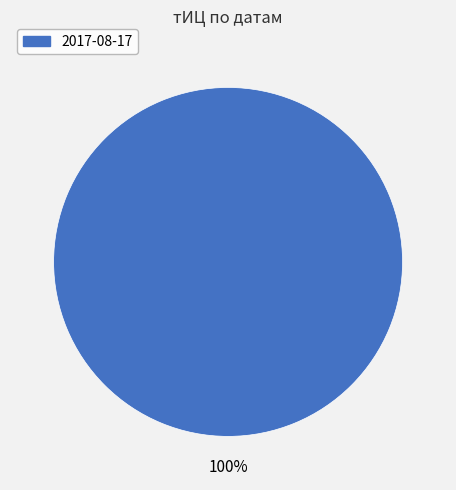

Is it true that 2017-08-17 is 100% of the pie?

True